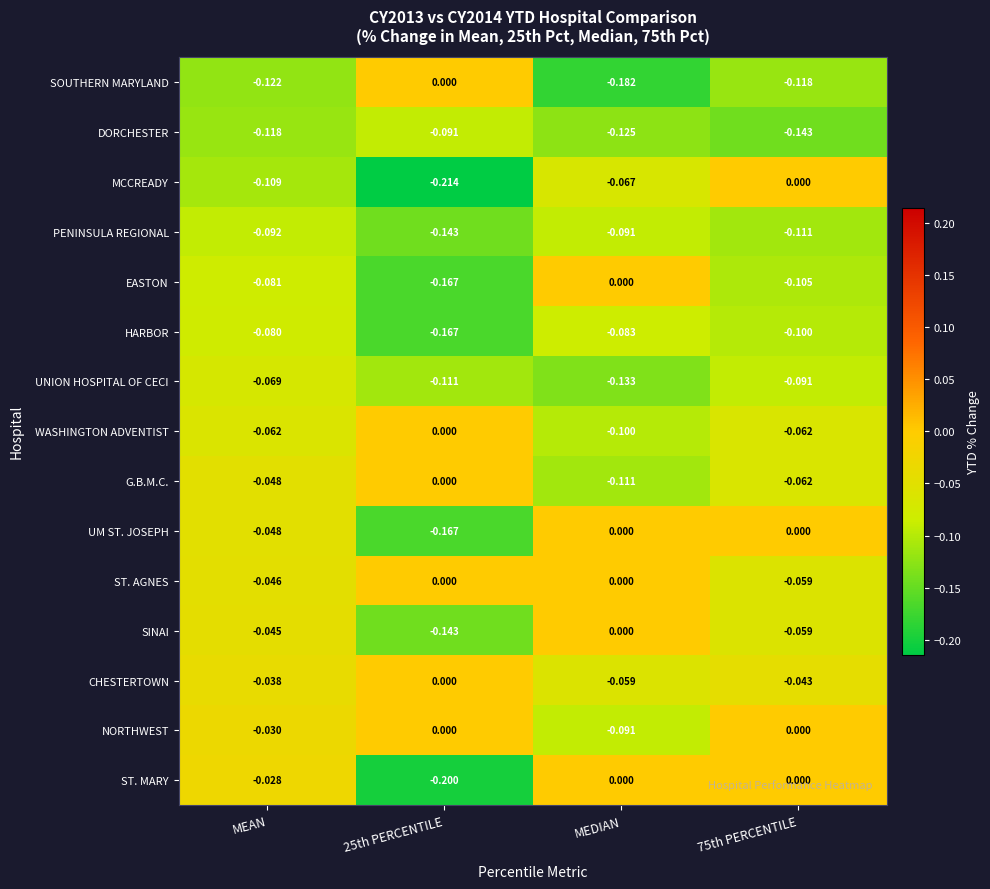

Which series has the largest range (max minus min)?

MCCREADY